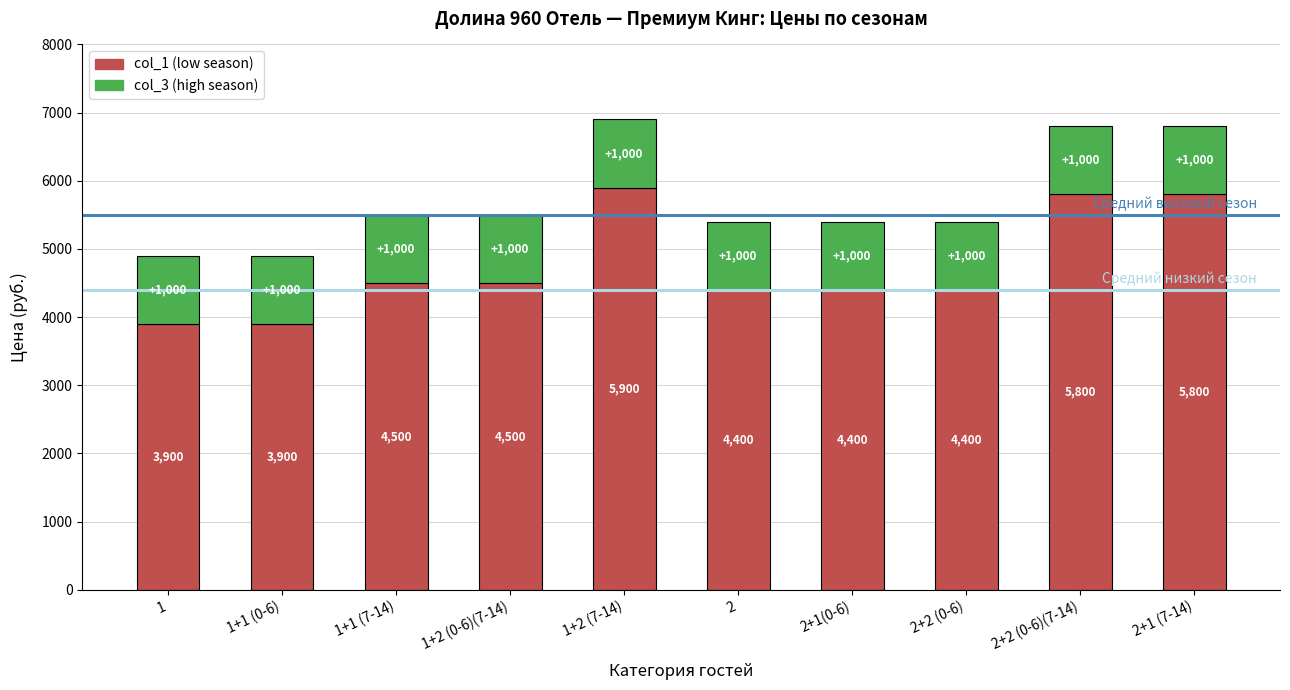

Reading left to right, list the values for the col_1 (low season) series.

3900	3900	4500	4500	5900	4400	4400	4400	5800	5800